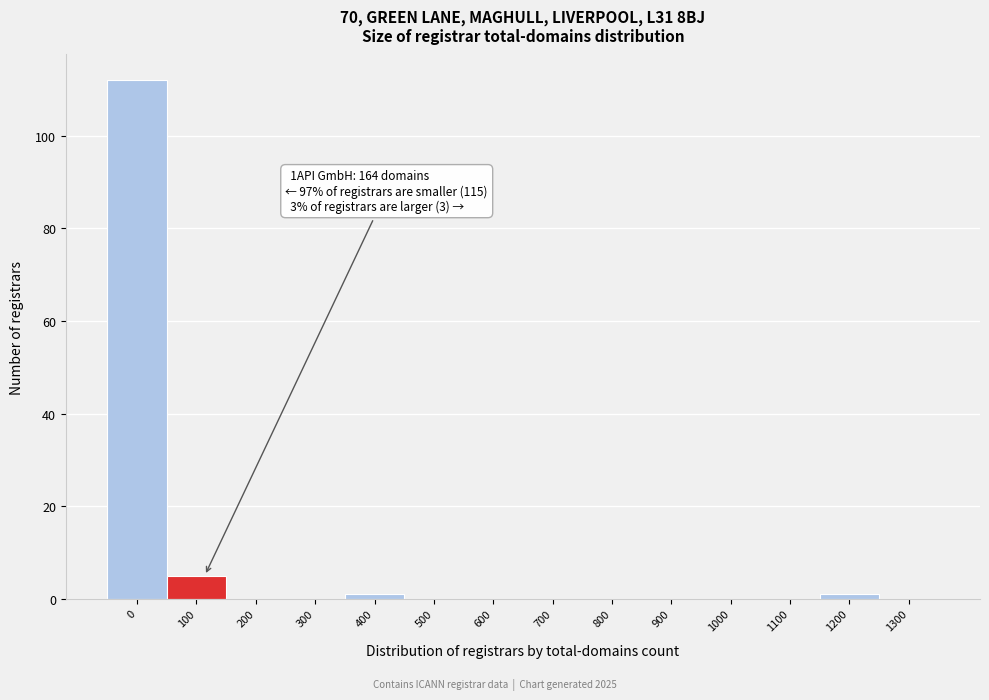

Reading left to right, extract all data points from this chart.

0=112	100=5	200=0	300=0	400=1	500=0	600=0	700=0	800=0	900=0	1000=0	1100=0	1200=1	1300=0